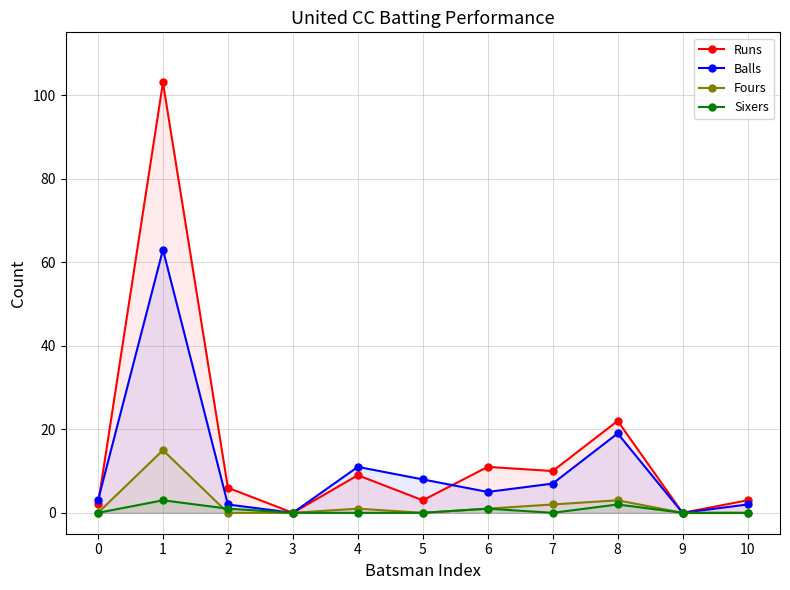

Which series changed the most between 1 and 3?

Runs